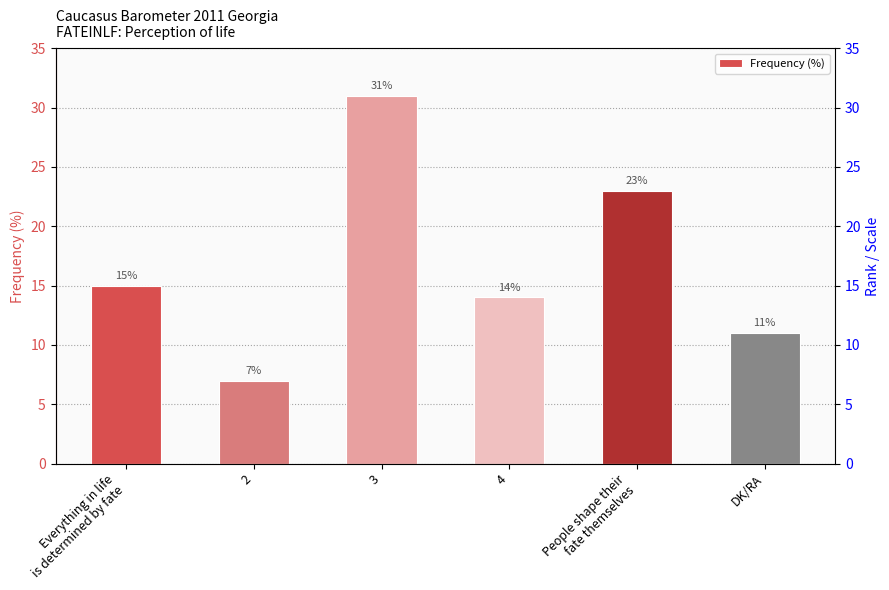

What is the value of the 1st bar from the left?

15